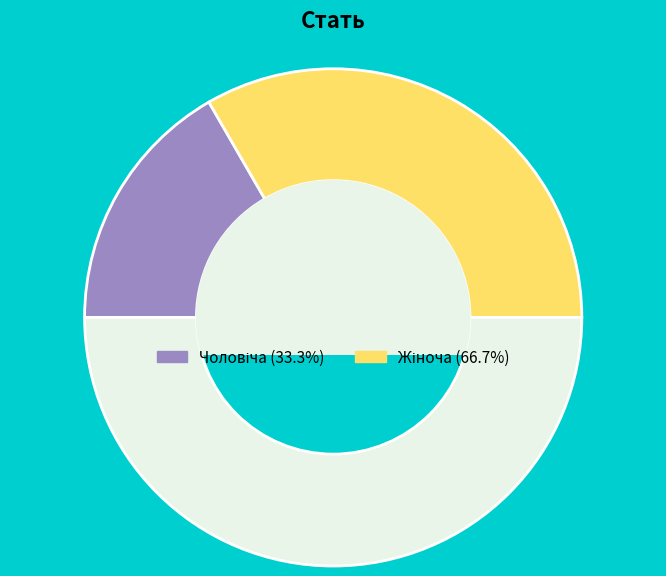

How many slices are in this pie chart?

3